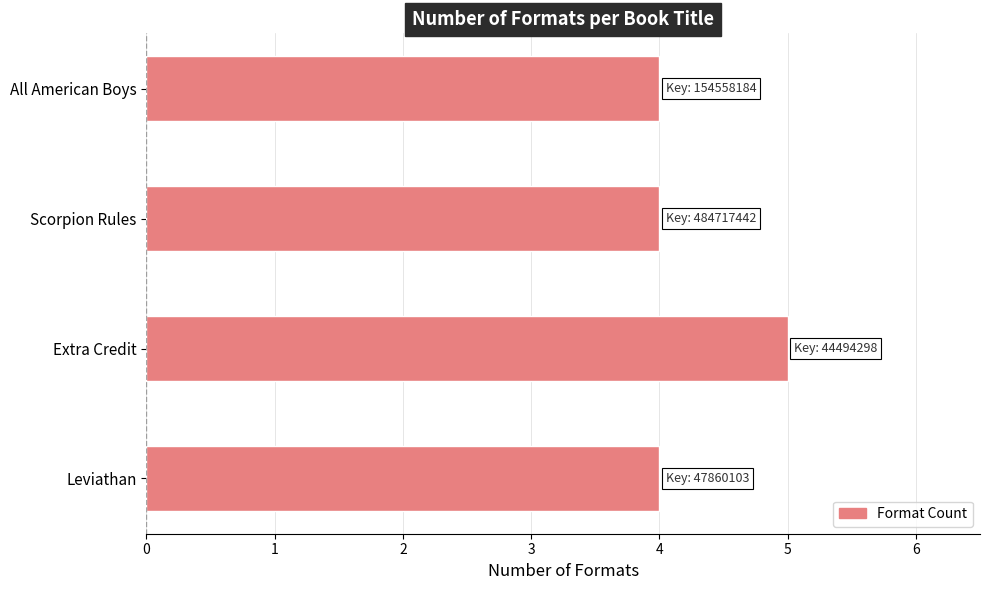

What is the value of the 2nd bar from the top?

4